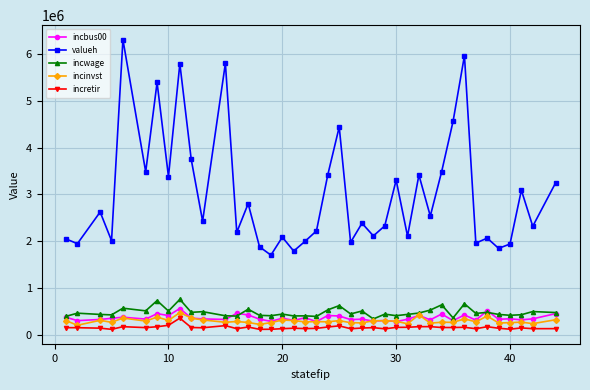

Which series has the largest range (max minus min)?

valueh